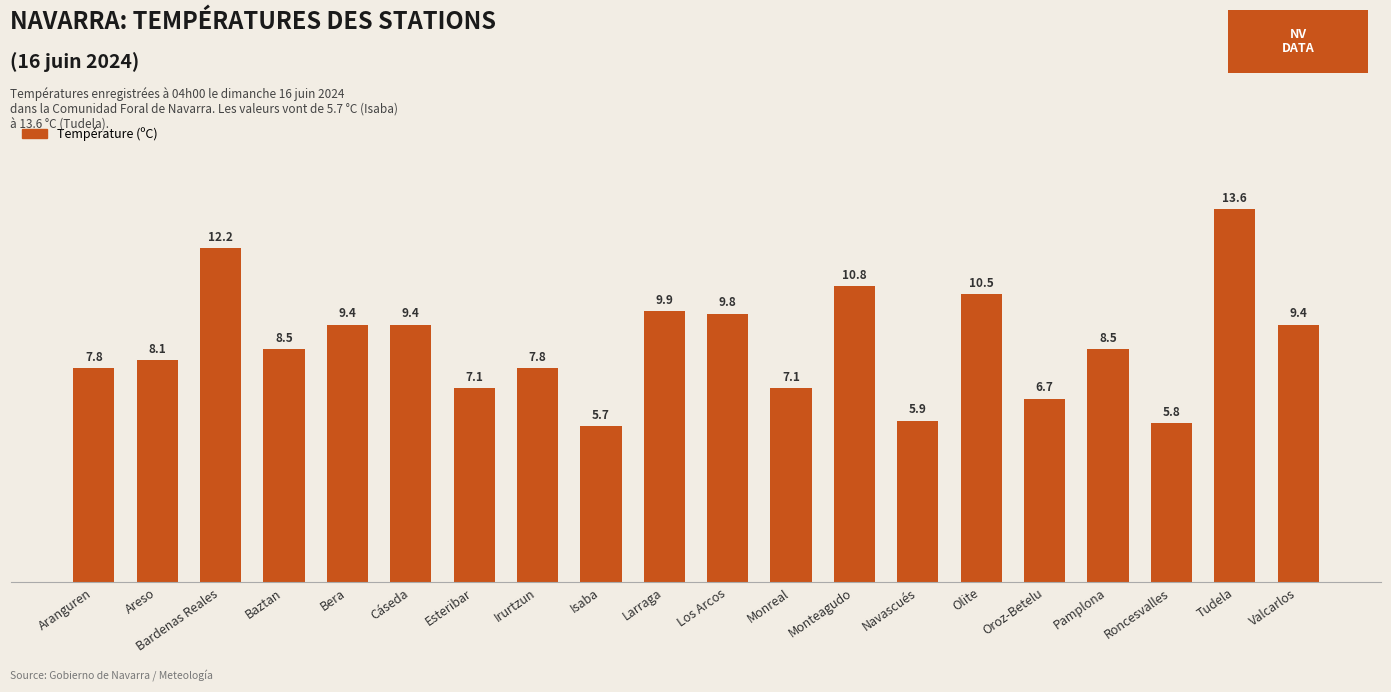

The chart shows a value of 5.9 at Navascués. True or false?

True